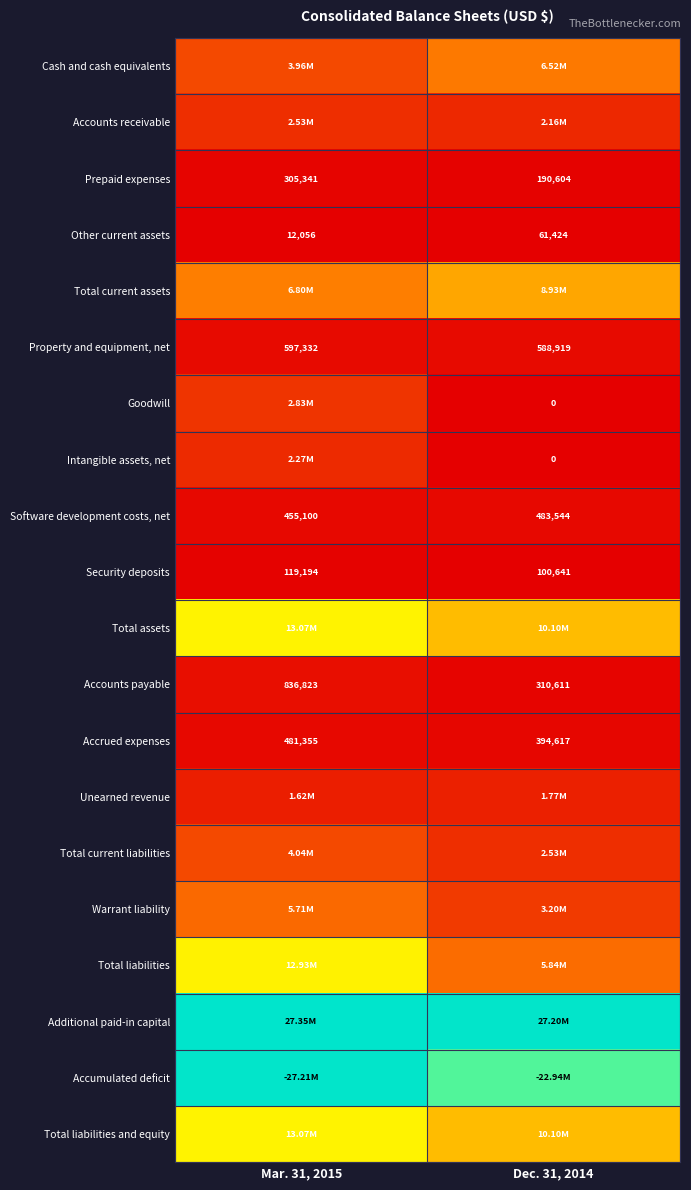

Which has a higher value, Mar. 31, 2015 or Dec. 31, 2014?

Dec. 31, 2014